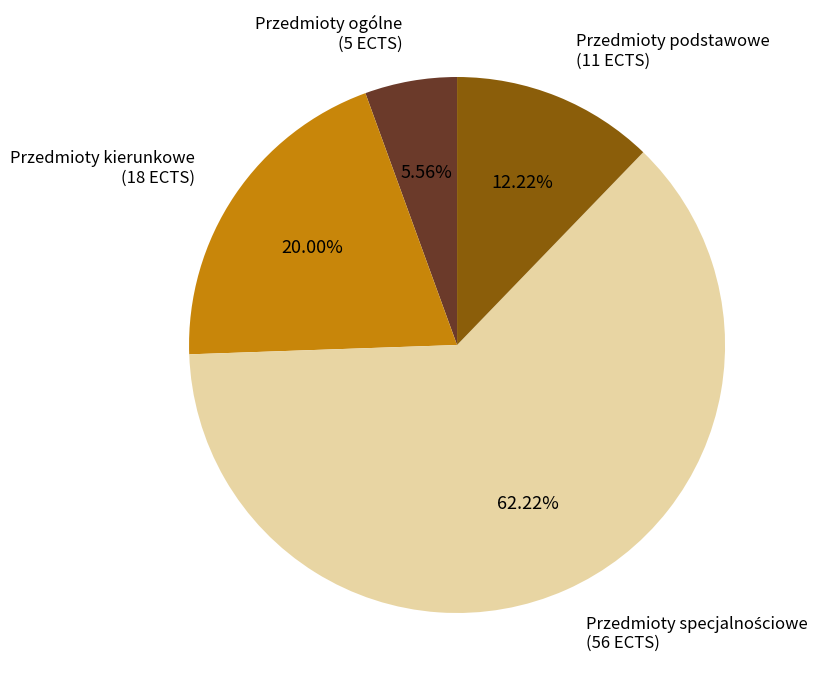

Which category has the smallest portion of the pie?

Przedmioty ogólne